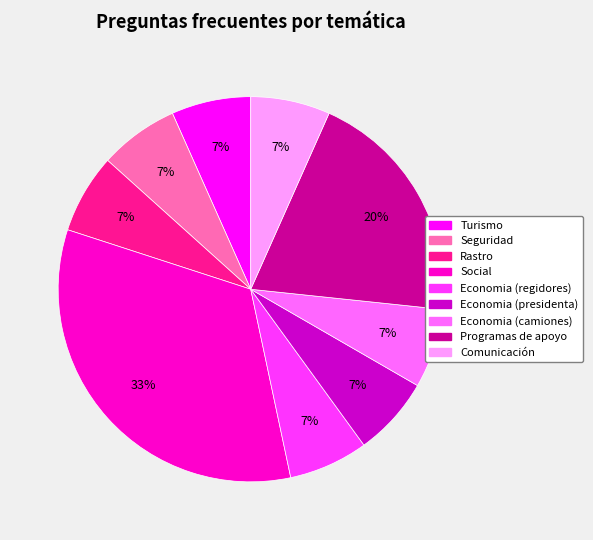

Is there any slice that represents more than half of the pie?

No